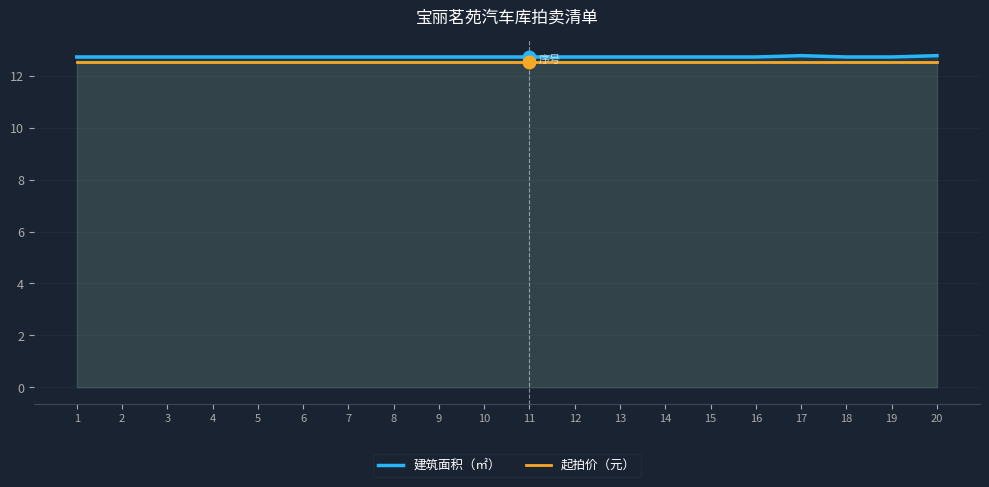

Which has a higher value, 4 or 1?

4